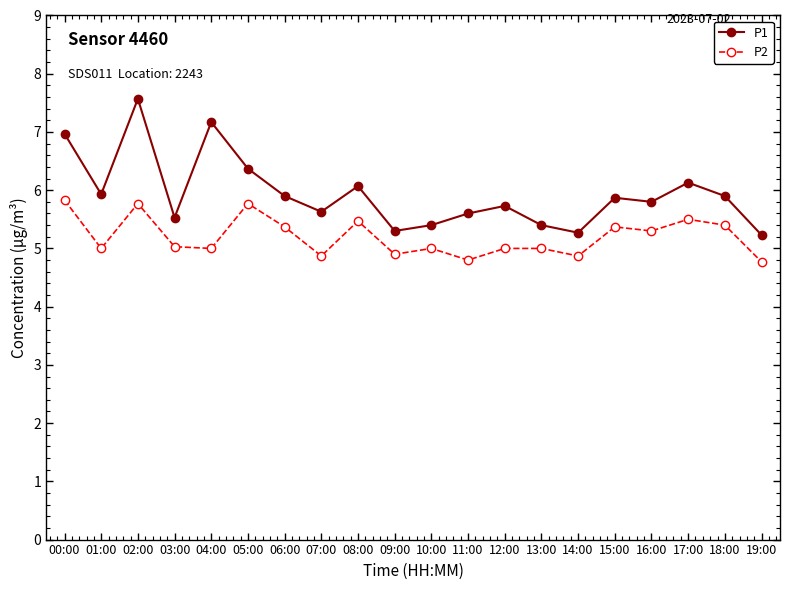

List the series in order of their overall mean, highest first.

P1, P2